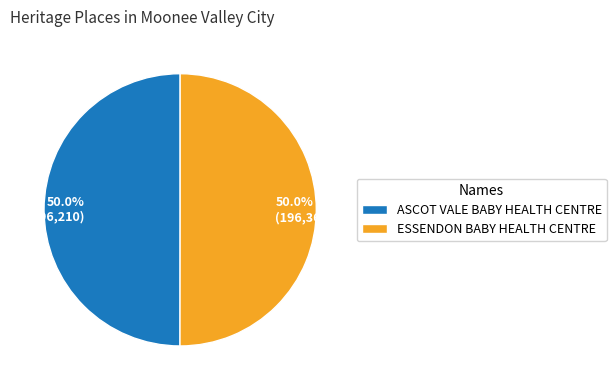

To the nearest percent, what portion does ASCOT VALE BABY HEALTH CENTRE represent?

50%